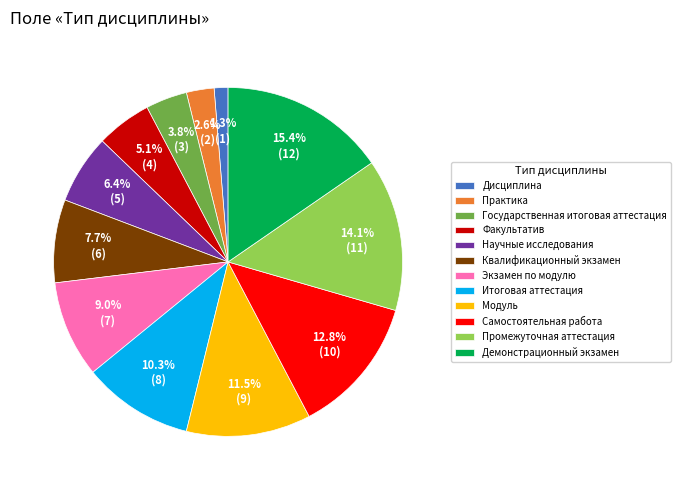

To the nearest percent, what is the combined percentage of Итоговая аттестация and Факультатив?

15%